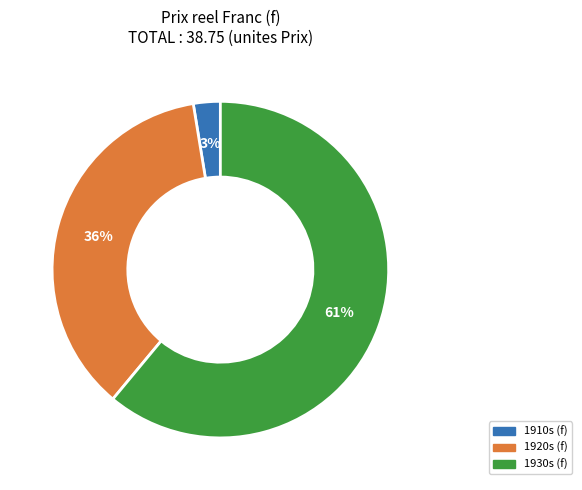

To the nearest percent, what is the average slice percentage?

33%